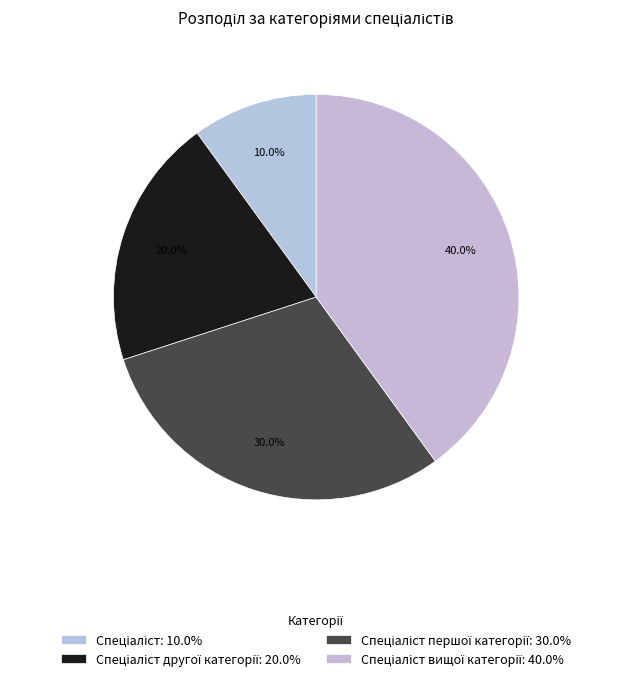

Count the number of slices in the pie.

4